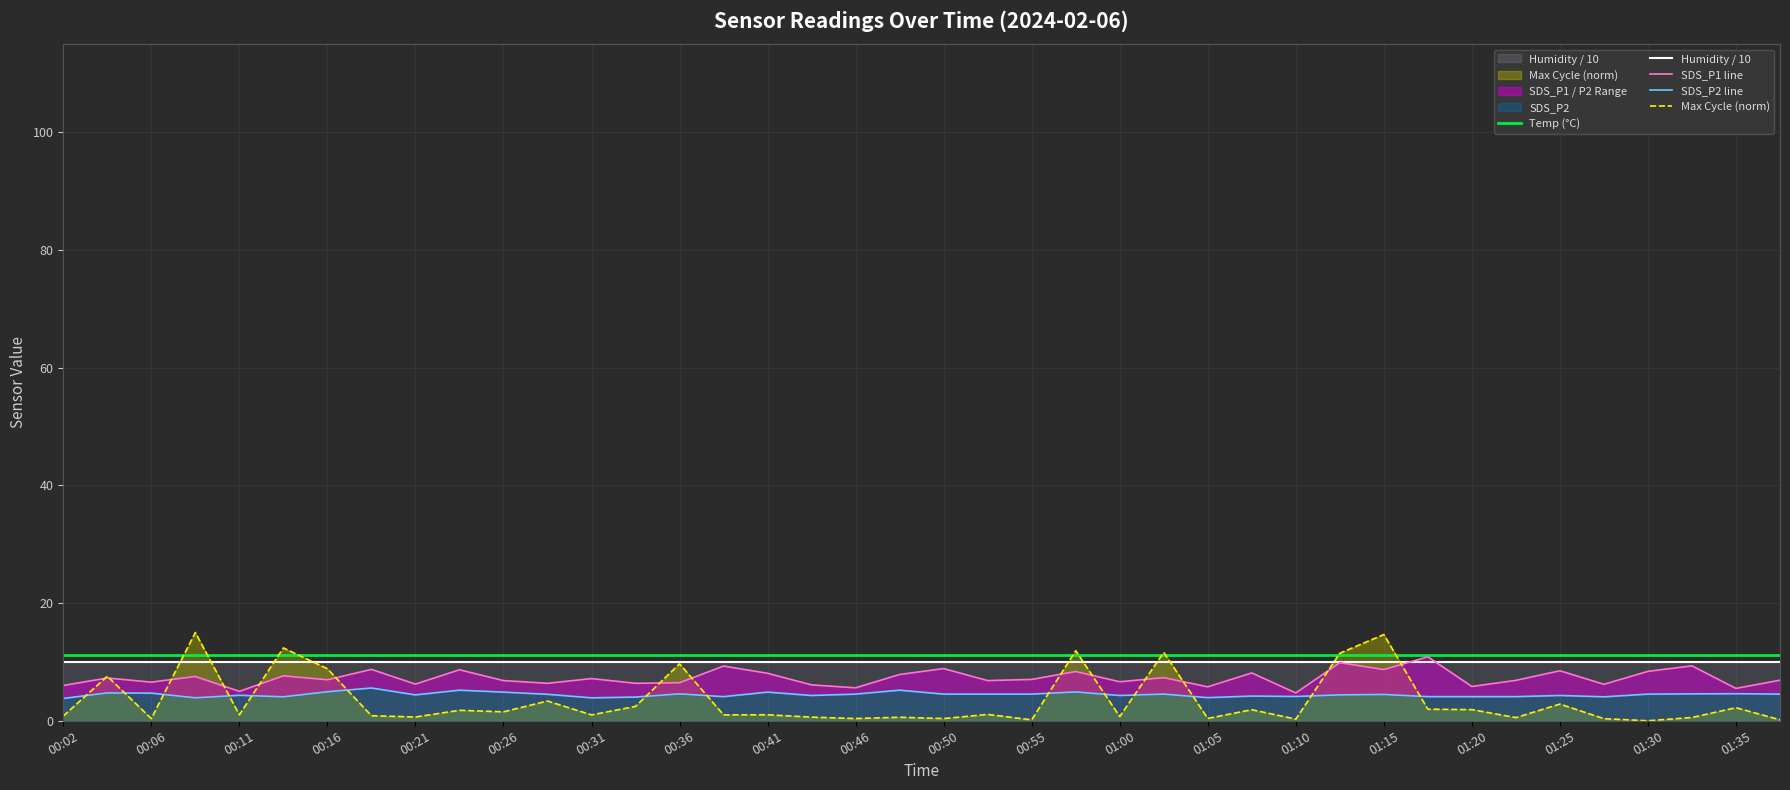

How many values in the SDS_P1 line series are below 7?

20